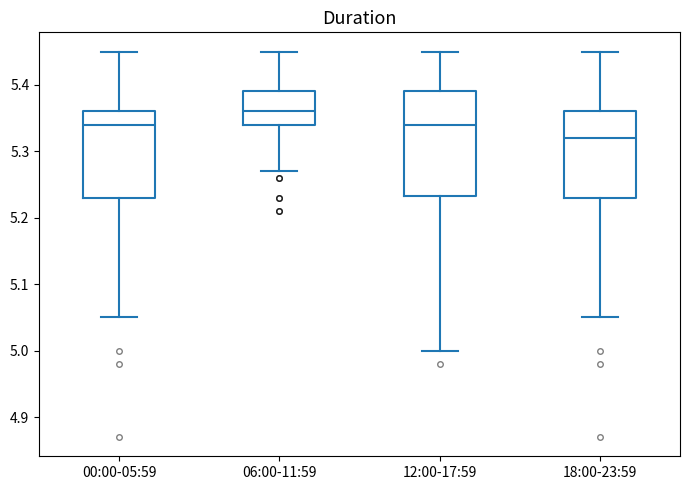

Reading left to right, read every box against the y-axis: the position of its median line, the range the box covers, and the ends of its whiskers. The values are not printed on the chart, so give them approximately, as read against the axis.

00:00-05:59: median 5.34, box 5.23 to 5.36, whiskers 5.05 to 5.45
06:00-11:59: median 5.36, box 5.34 to 5.39, whiskers 5.27 to 5.45
12:00-17:59: median 5.34, box 5.23 to 5.39, whiskers 5.00 to 5.45
18:00-23:59: median 5.32, box 5.23 to 5.36, whiskers 5.05 to 5.45